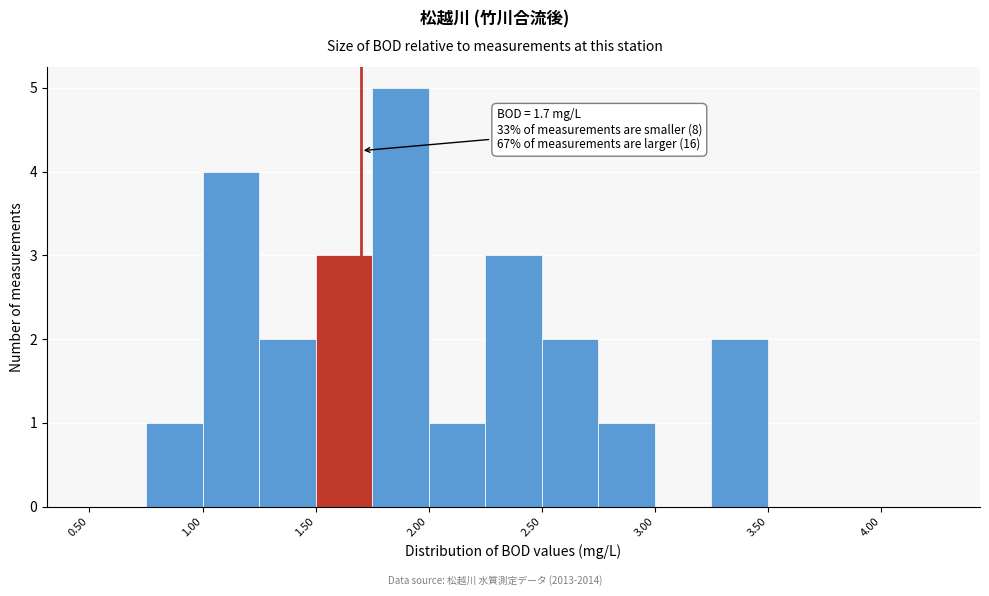

Which range on the x-axis has the tallest bar?

1.75 to 2.00